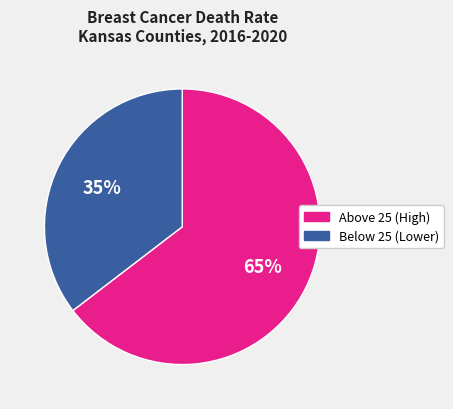

Does any single category account for the majority?

Yes